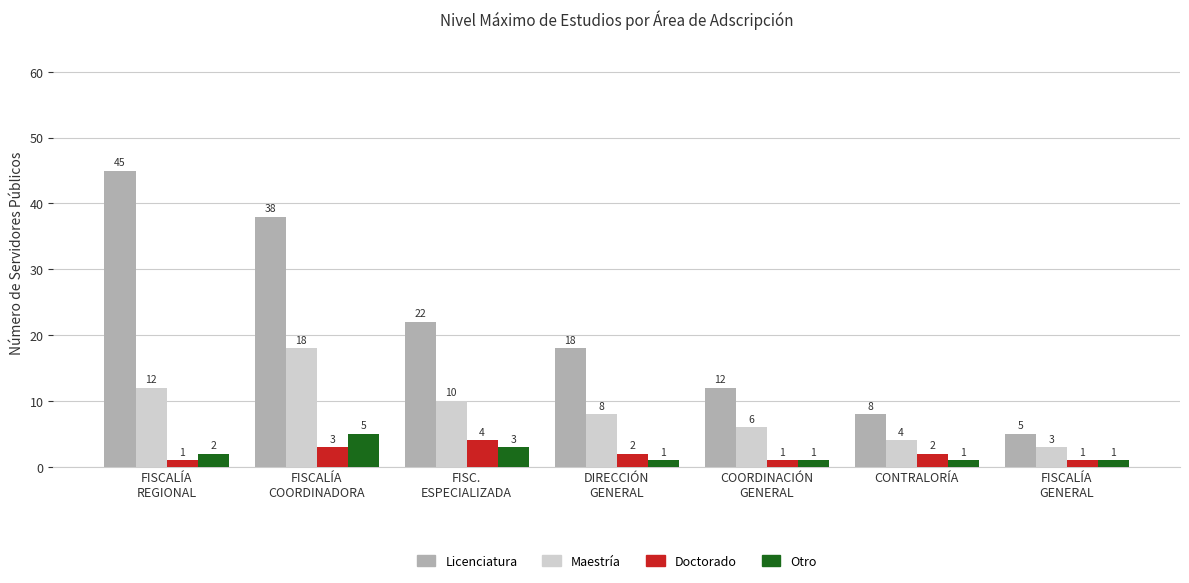

Are the bars grouped side by side (vs. stacked)?

Yes